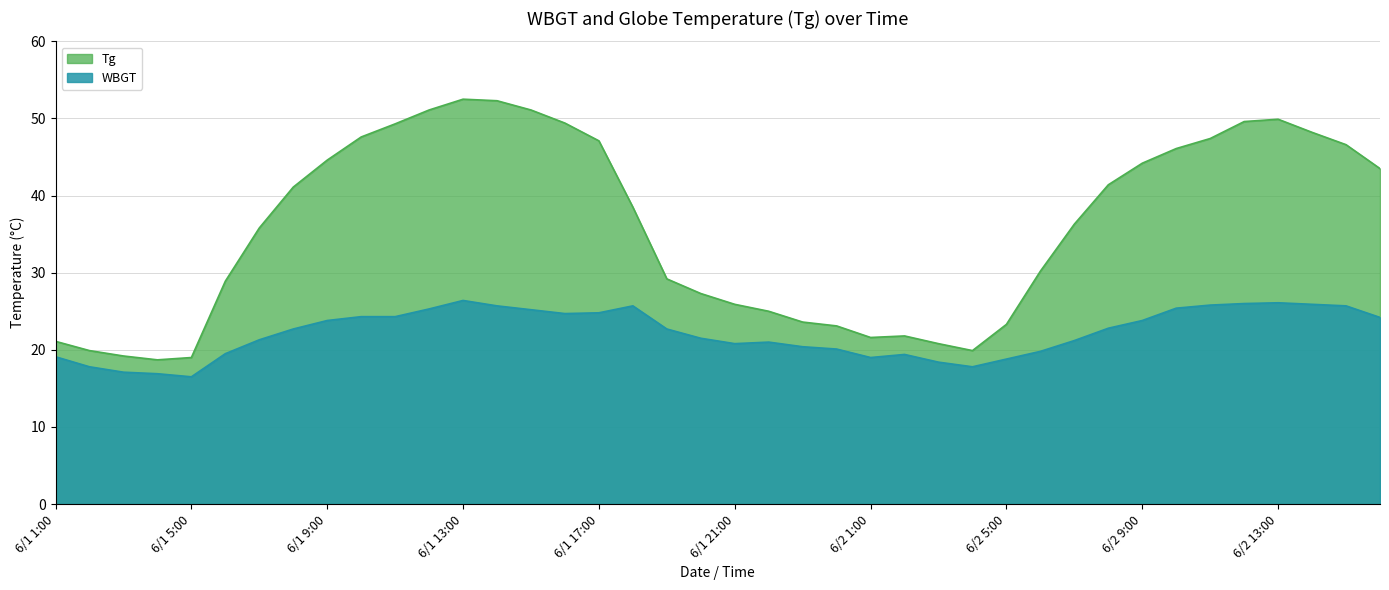

At how many categories does at least one series exceed 23?

31